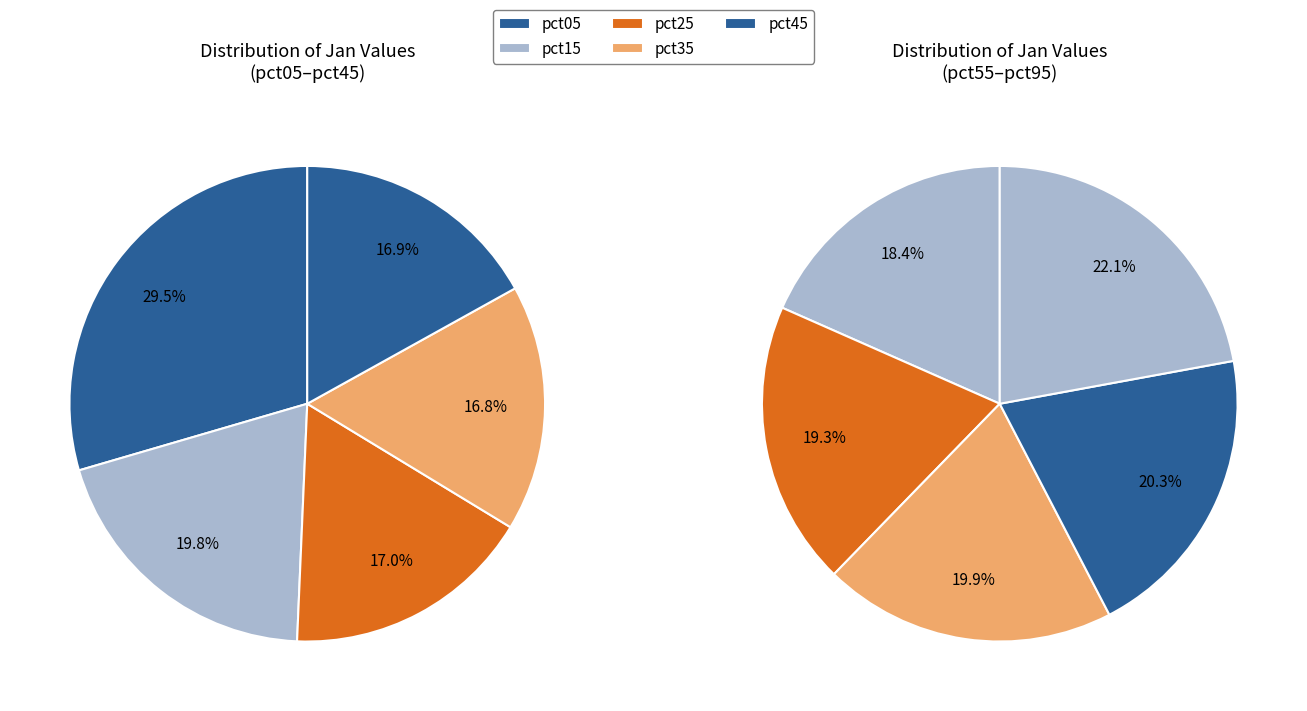

Between pct85 and pct35, which is larger?

pct85